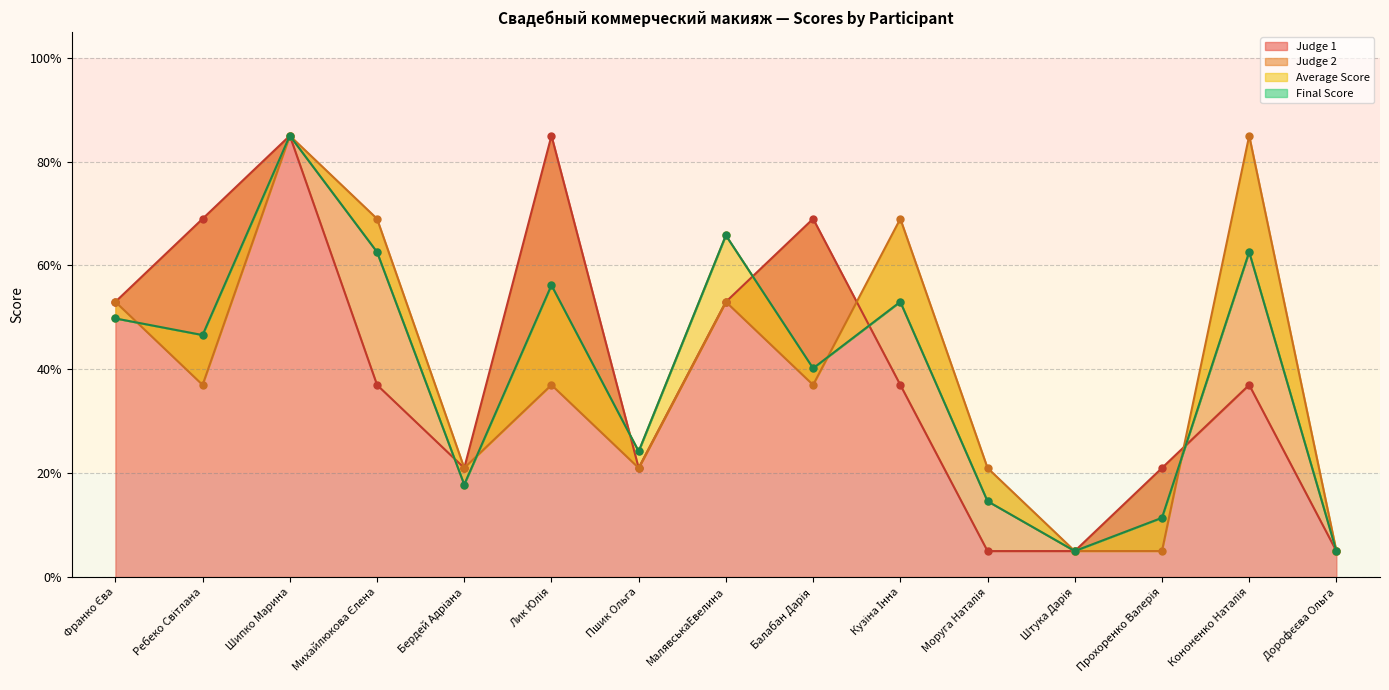

List the series in order of their peak value, lowest first.

Judge 1, Judge 2, Average Score, Final Score